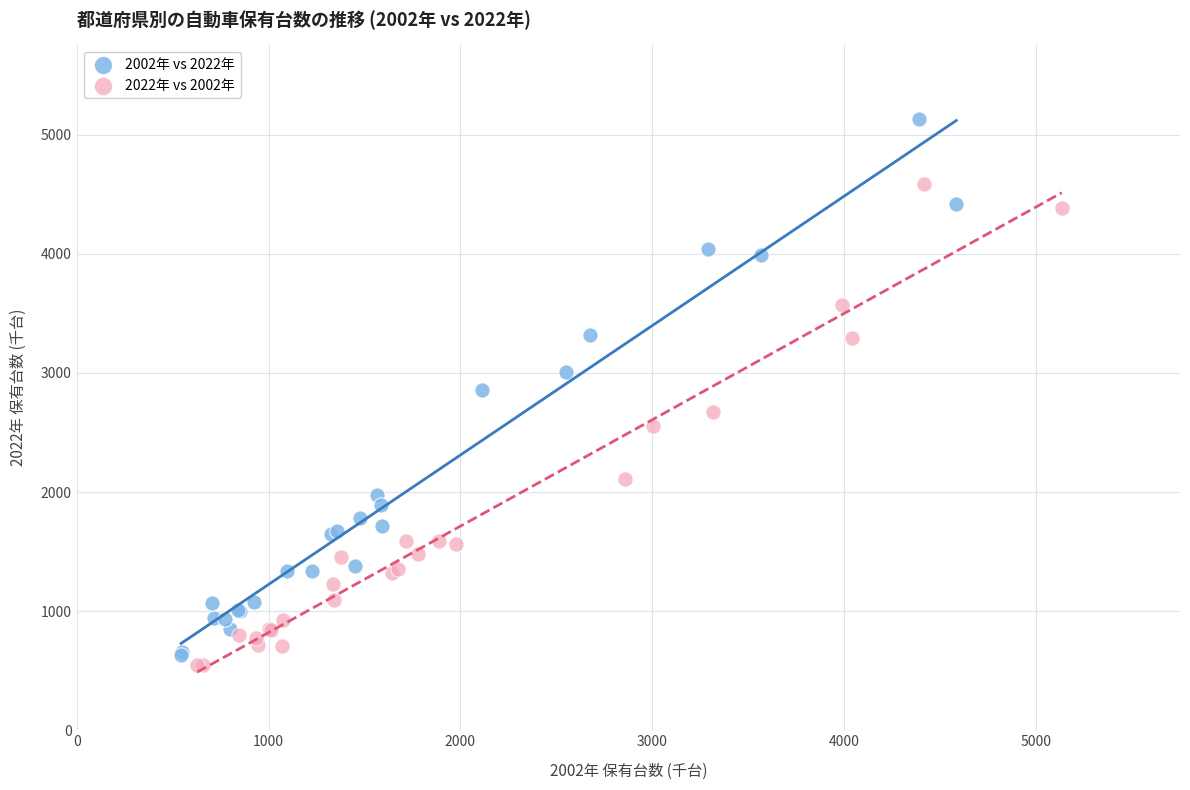

Which series contains the highest Y value?

2002年 vs 2022年